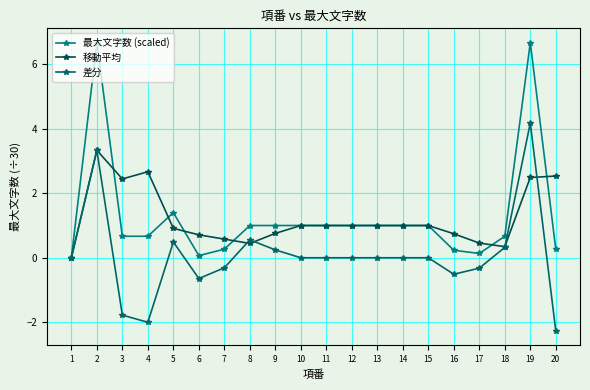

Where is 最大文字数 (scaled) nearest to the value 3?

5